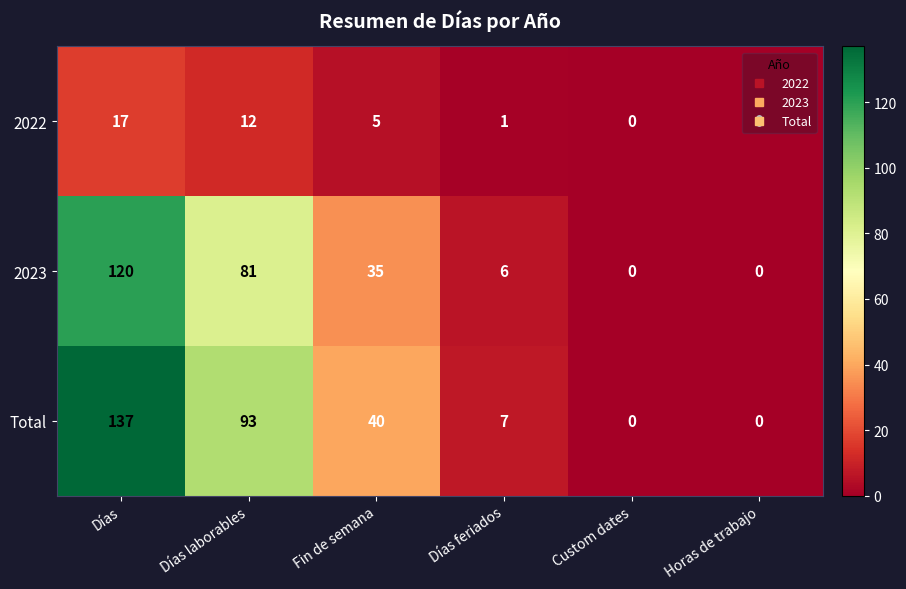

Which category has the highest value across all series?

Días